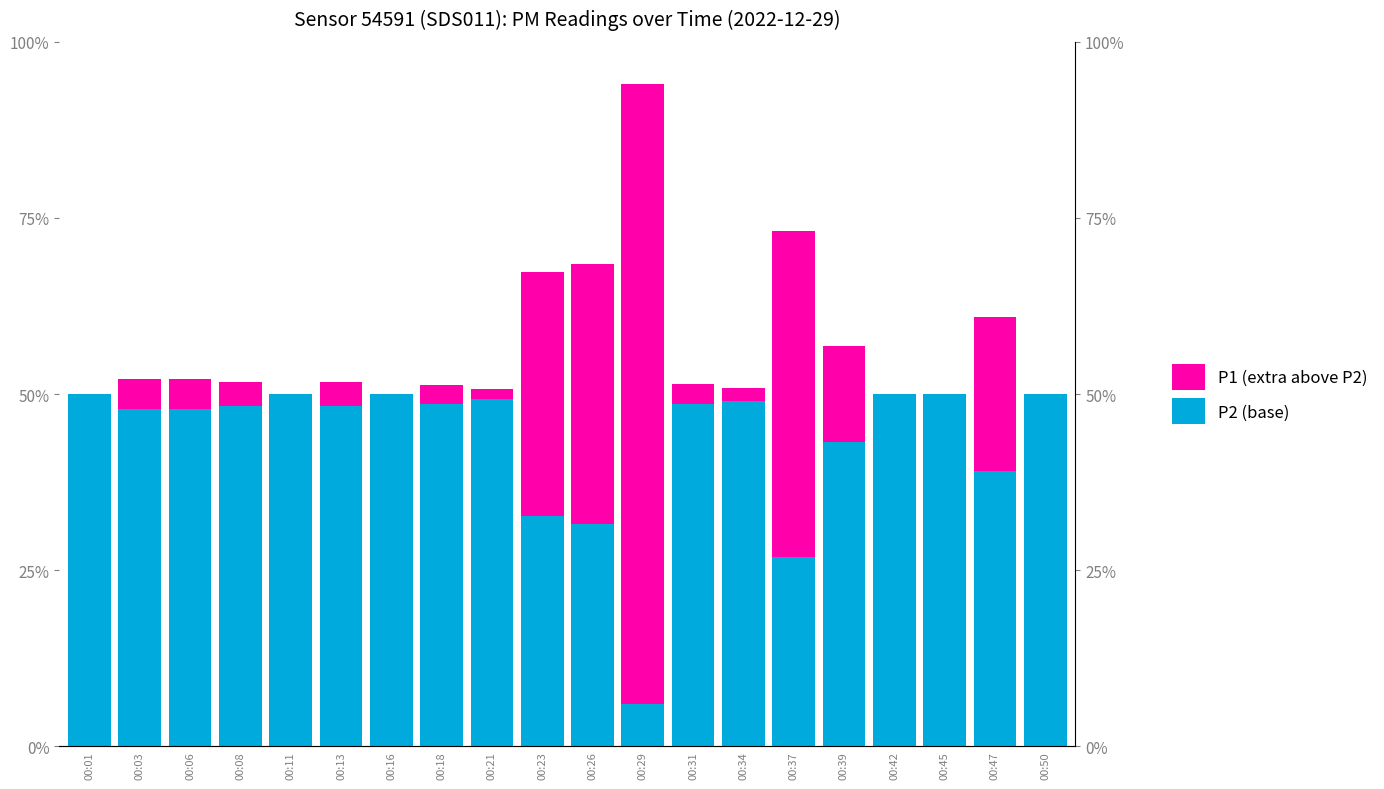

What is the total value across all series at 00:03?

52.1